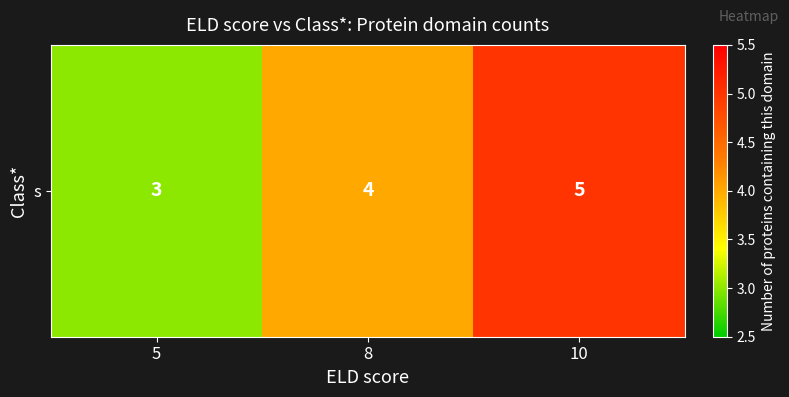

What is the greatest value displayed?

5